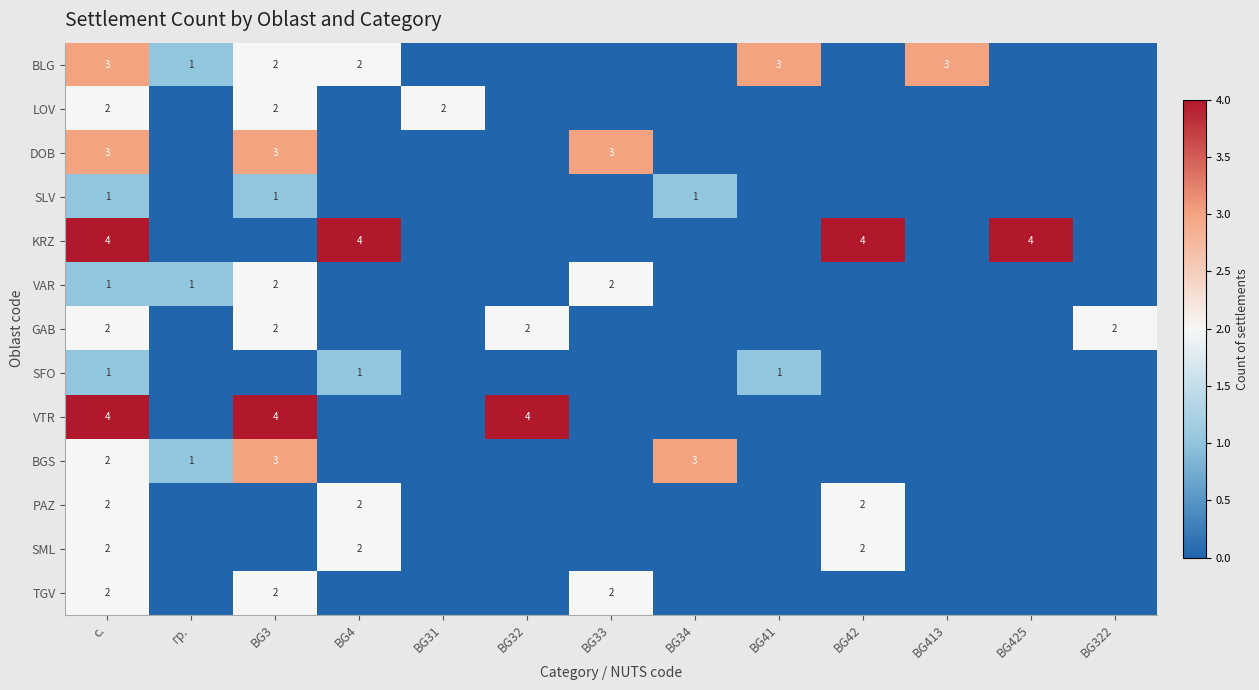

The SML series shows 2 at с.. True or false?

True